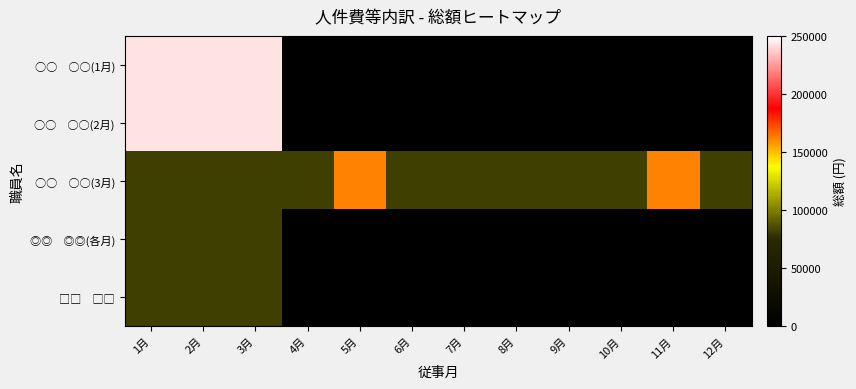

What is the greatest value displayed?

242680